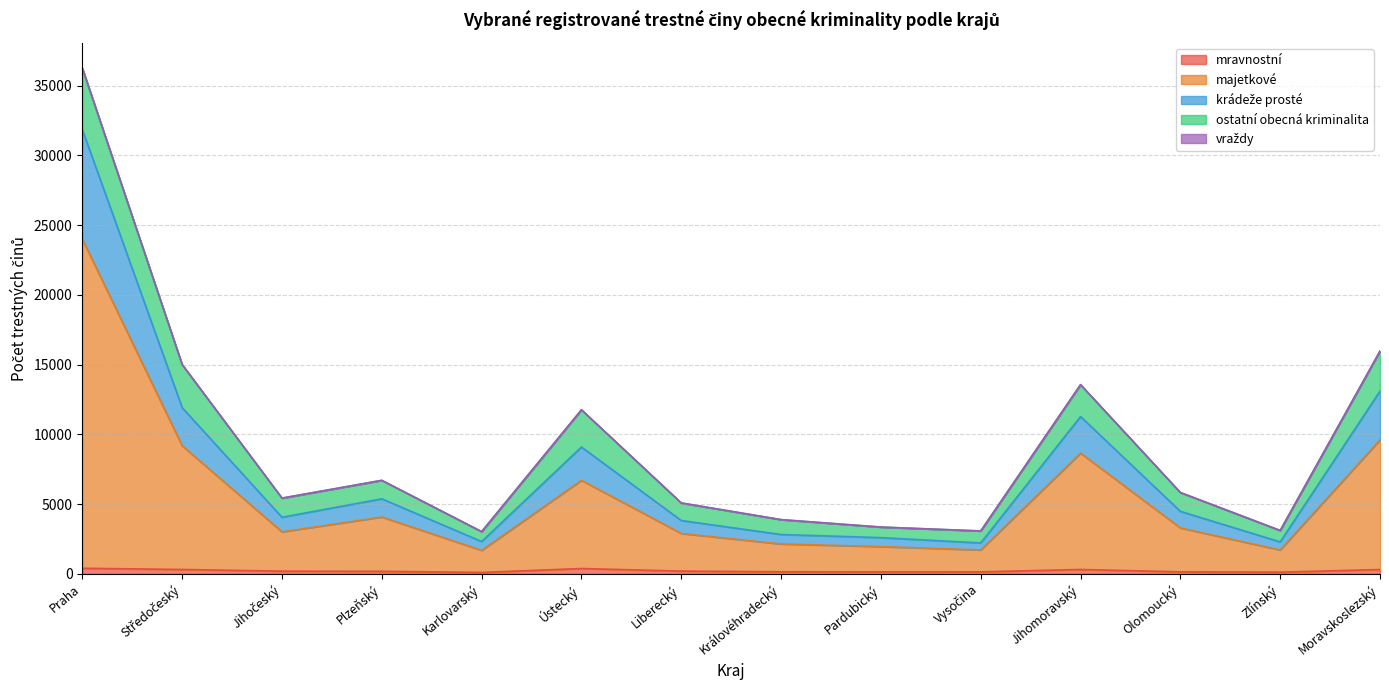

At which category is the sum across all series the highest?

Praha